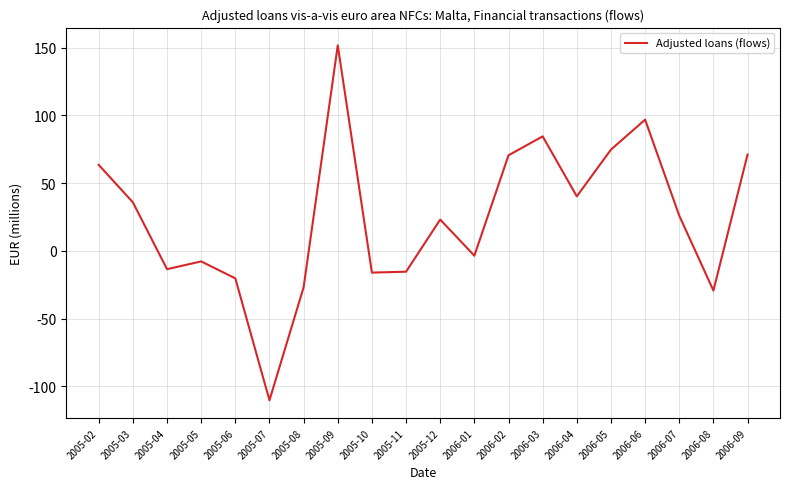

The value at 2005-11 is -15.4. True or false?

True